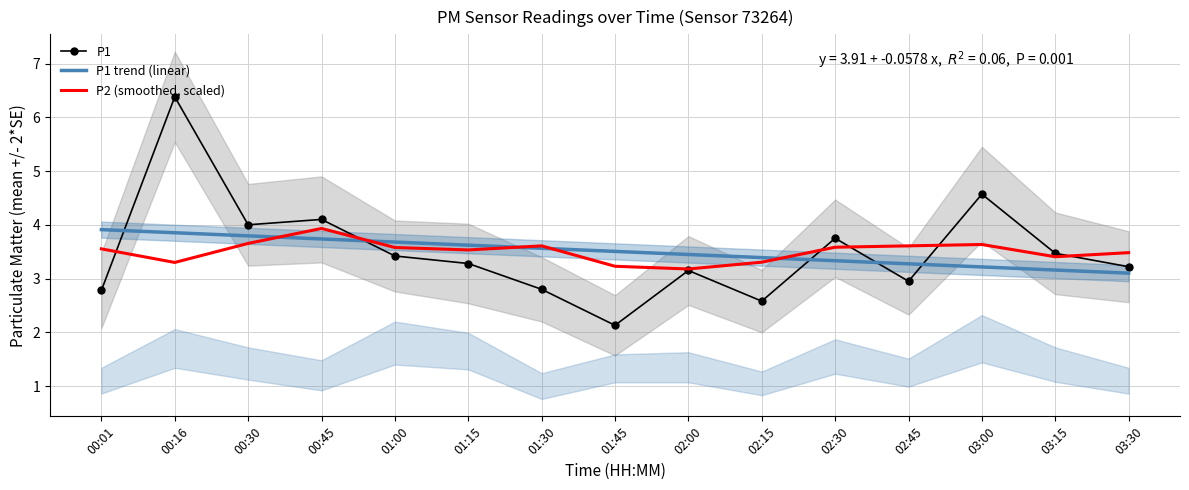

Is it true that P1 trend (linear) equals 3.2 at 03:00?

True